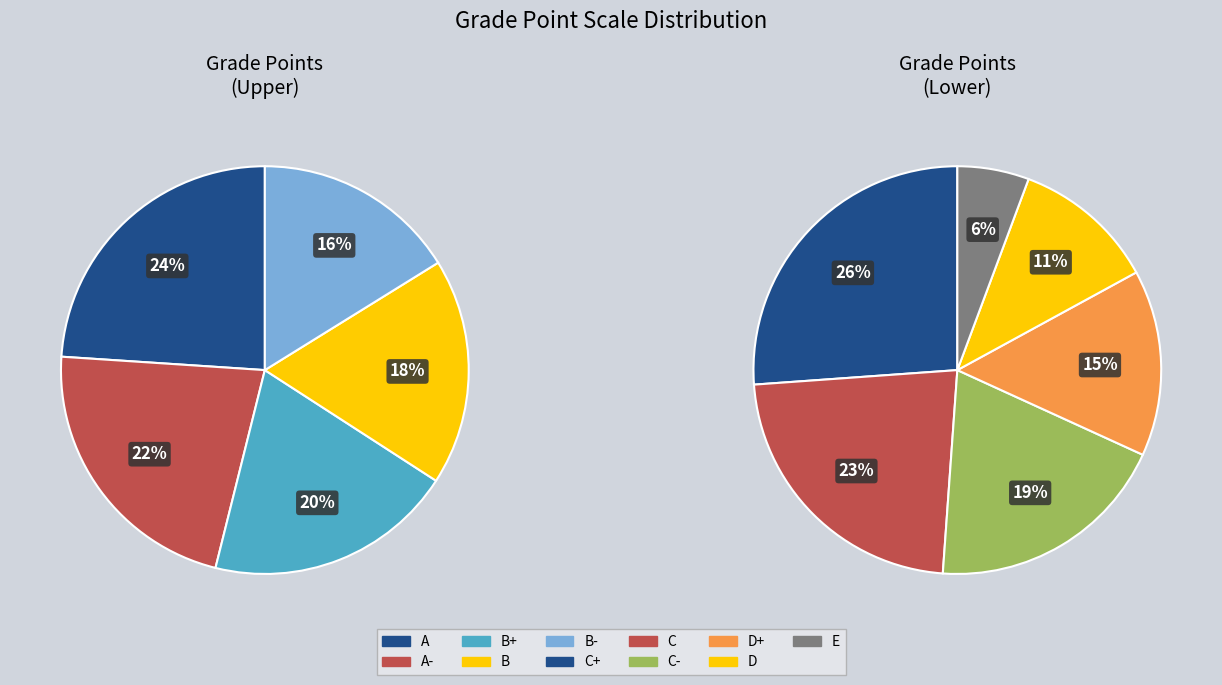

Is E the majority of the pie?

No